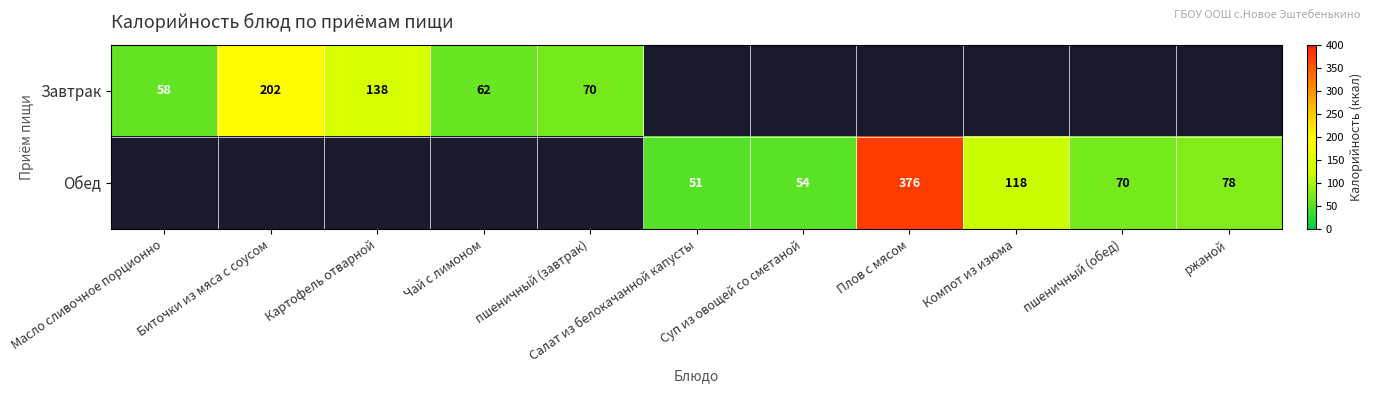

True or false: Завтрак has a value of 62 at Чай с лимоном.

True